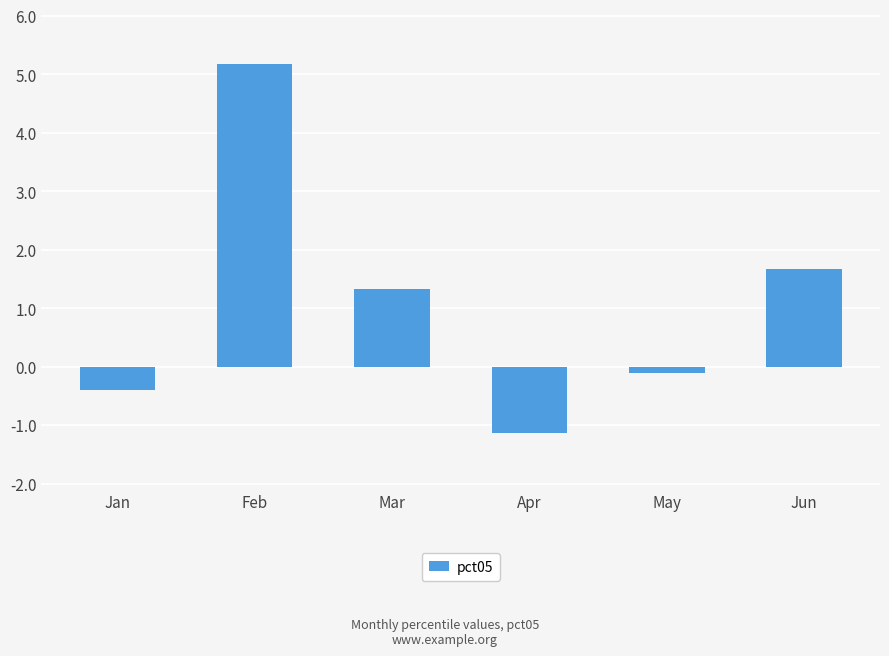

The chart shows a value of 7.3 at Feb. True or false?

False